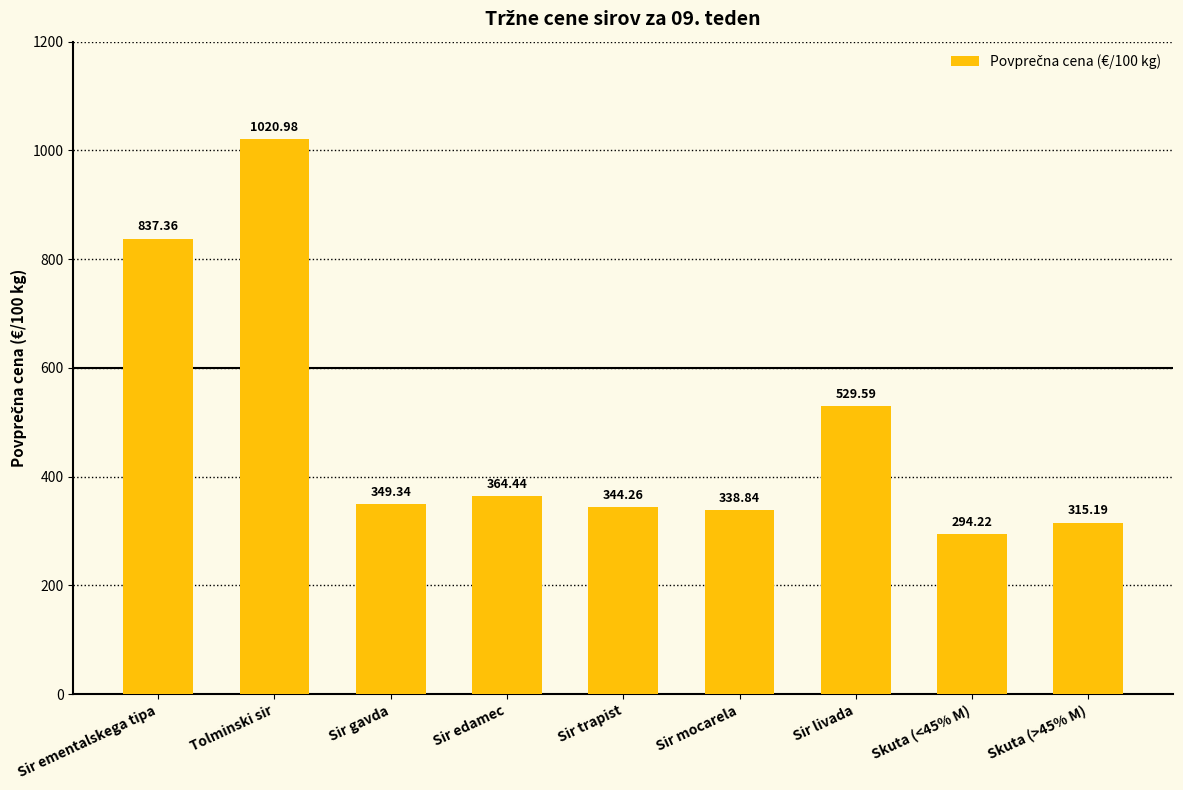

Rank the categories by value from highest to lowest.

Tolminski sir, Sir ementalskega tipa, Sir livada, Sir edamec, Sir gavda, Sir trapist, Sir mocarela, Skuta (>45% M), Skuta (<45% M)